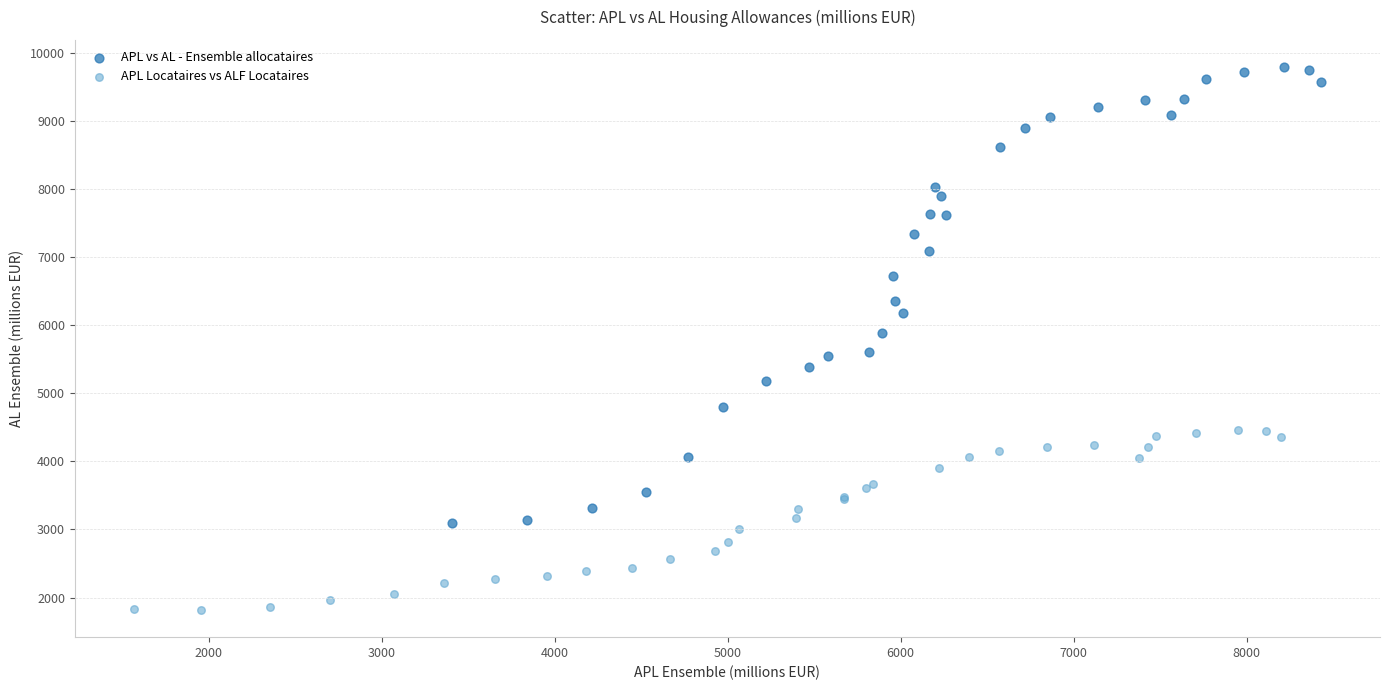

Which series contains the highest Y value?

APL vs AL - Ensemble allocataires